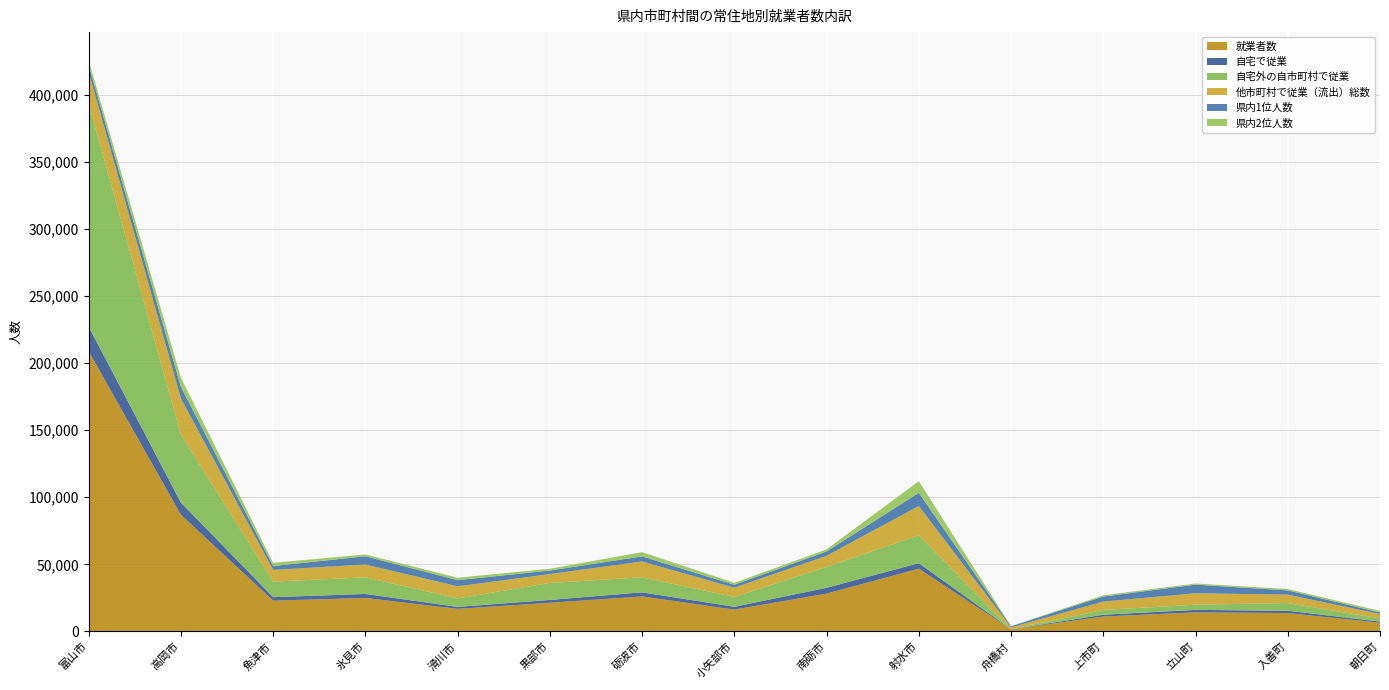

Reading left to right, list all the values displayed in this chart.

就業者数: 富山市=208790	高岡市=86985	魚津市=22956	氷見市=24956	滑川市=16830	黒部市=21382	砺波市=26093	小矢部市=16301	南砺市=28191	射水市=46802	舟橋村=1521	上市町=11128	立山町=14224	入善町=13710	朝日町=6494
自宅で従業: 富山市=18426	高岡市=9078	魚津市=2595	氷見市=3001	滑川市=1481	黒部市=2115	砺波市=3047	小矢部市=2085	南砺市=4345	射水市=4092	舟橋村=128	上市町=1339	立山町=1857	入善町=1725	朝日町=866
自宅外の自市町村で従業: 富山市=166072	高岡市=50629	魚津市=11604	氷見市=12365	滑川市=6320	黒部市=12656	砺波市=11253	小矢部市=7275	南砺市=15628	射水市=20747	舟橋村=144	上市町=3532	立山町=3876	入善町=5724	朝日町=2385
他市町村で従業（流出）総数: 富山市=23471	高岡市=26947	魚津市=8681	氷見市=9563	滑川市=9004	黒部市=6580	砺波市=11757	小矢部市=6928	南砺市=8208	射水市=21821	舟橋村=1245	上市町=6254	立山町=8486	入善町=6257	朝日町=3243
県内1位人数: 富山市=5217	高岡市=8666	魚津市=2913	氷見市=6144	滑川市=4592	黒部市=2659	砺波市=3795	小矢部市=2221	南砺市=3235	射水市=9858	舟橋村=829	上市町=3778	立山町=6448	入善町=3205	朝日町=1168
県内2位人数: 富山市=3360	高岡市=6812	魚津市=2367	氷見市=1345	滑川市=1826	黒部市=1317	砺波市=3148	小矢部市=1417	南砺市=1541	射水市=8661	舟橋村=120	上市町=915	立山町=809	入善町=985	朝日町=1130